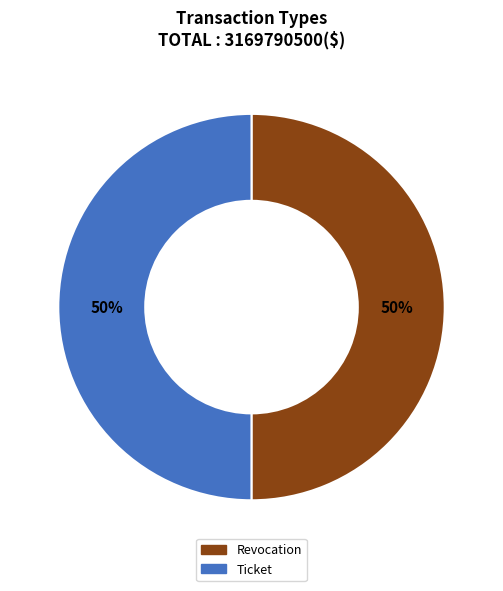

Is it true that Revocation is 50% of the pie?

True